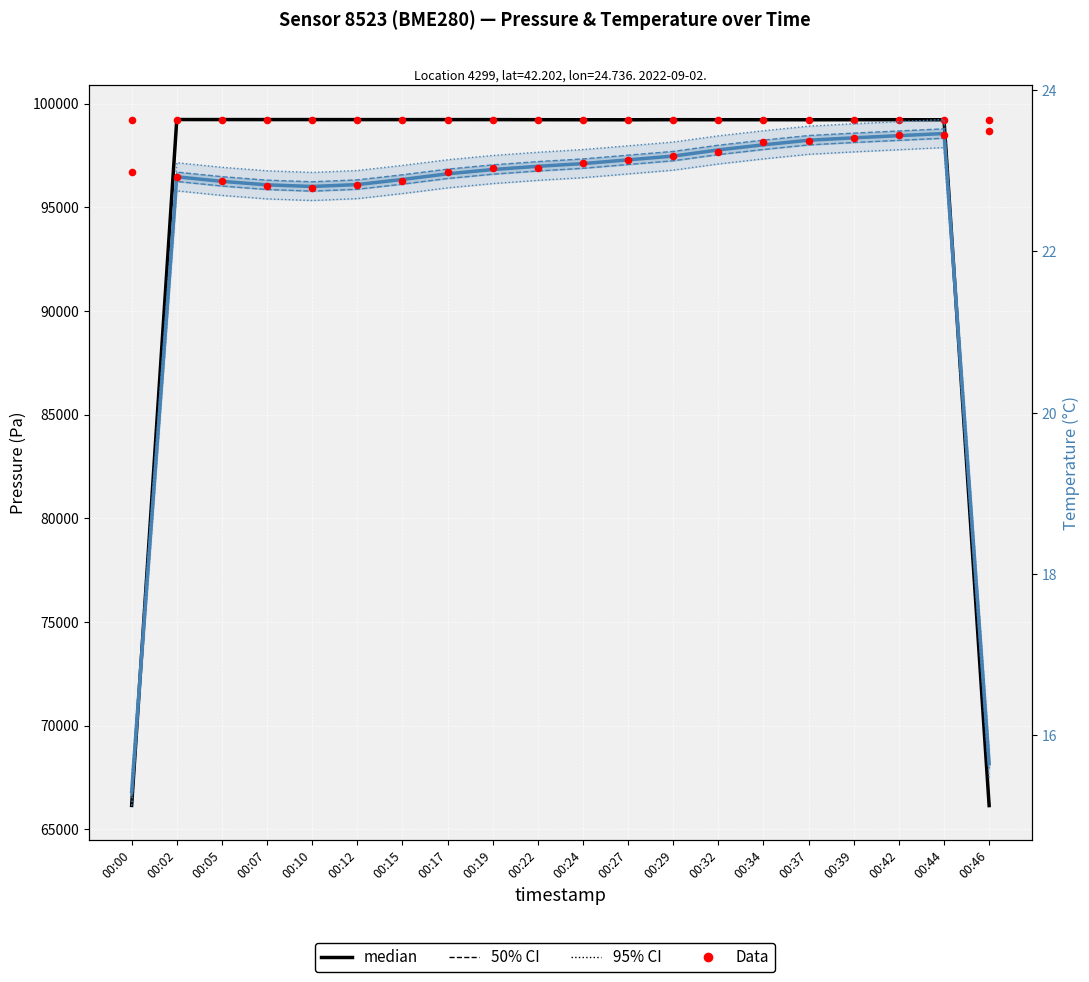

Which series contains the lowest Y value?

temperature median